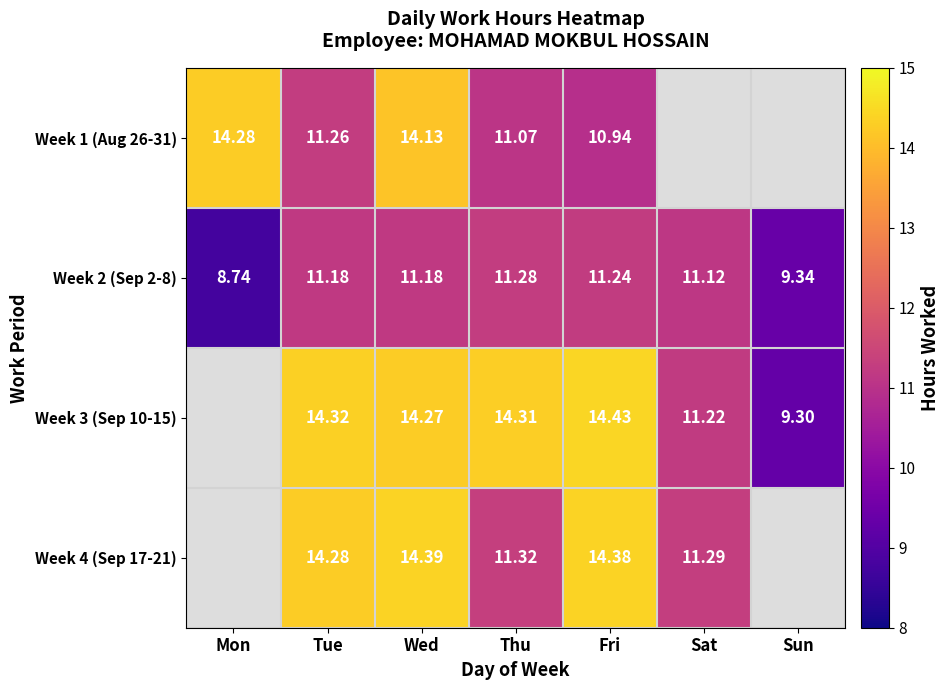

Is the value of Week 3 (Sep 10-15) at Sat greater than the value of Week 2 (Sep 2-8) at Mon?

Yes